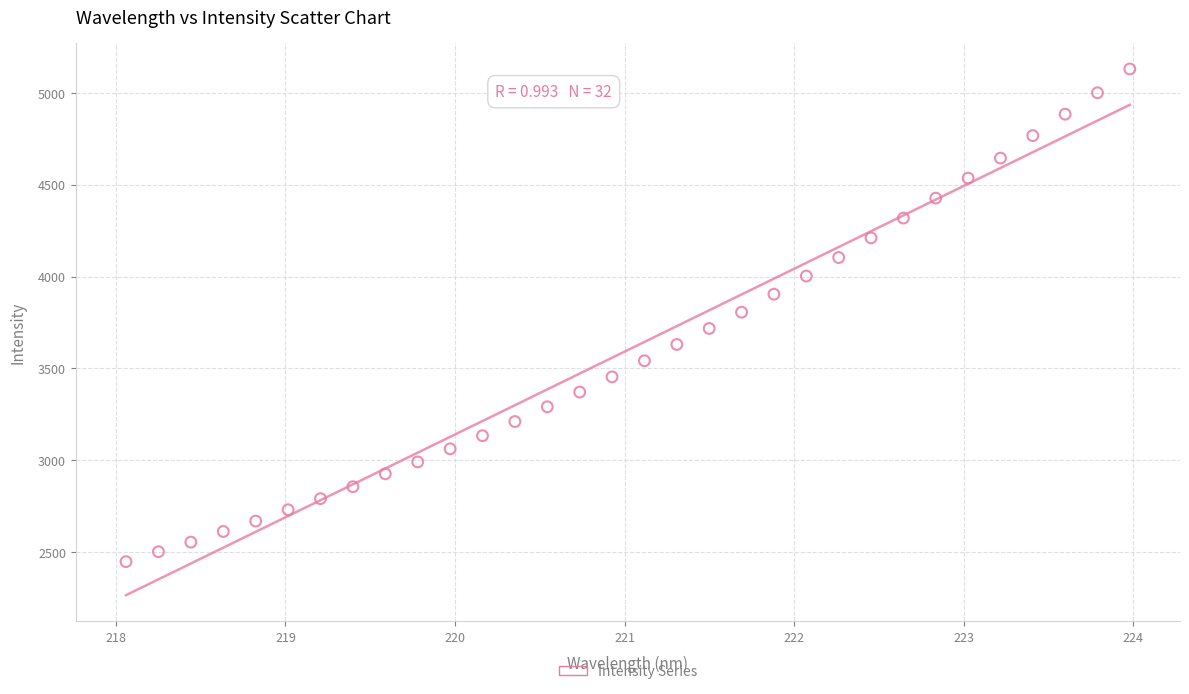

What is the range of X values (max minus min)?

5.9